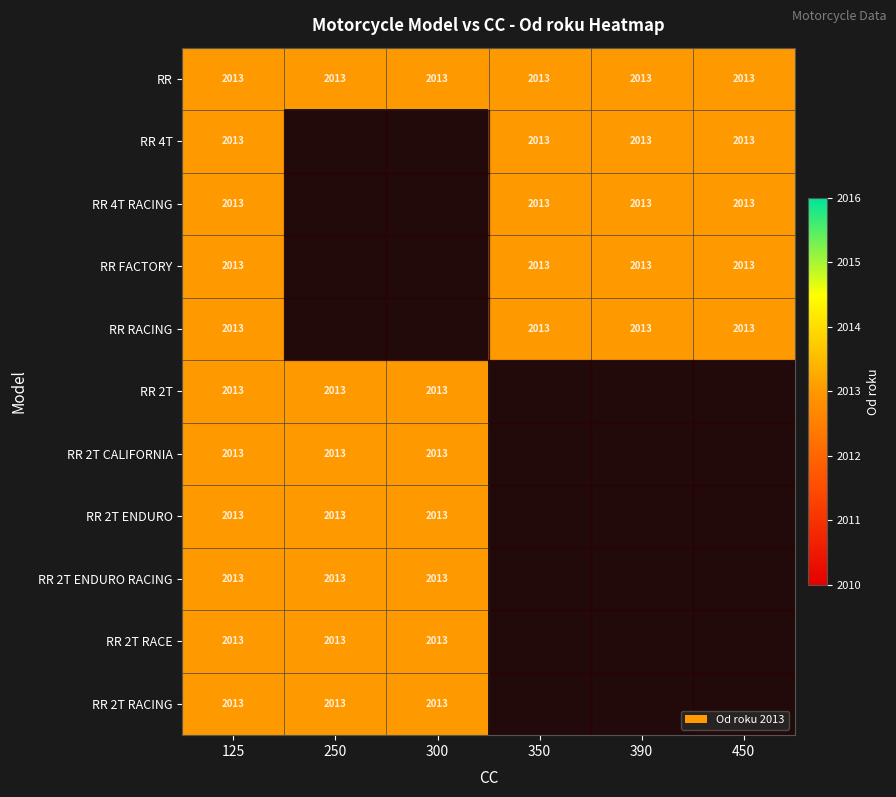

The value of 350 at RR 4T is 427. True or false?

False